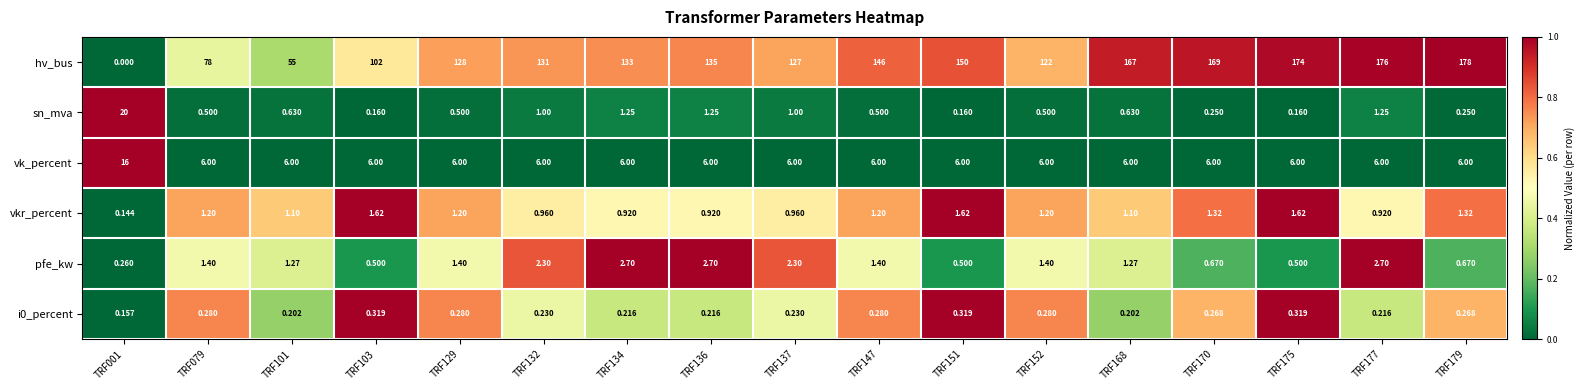

Which series has the largest range (max minus min)?

hv_bus